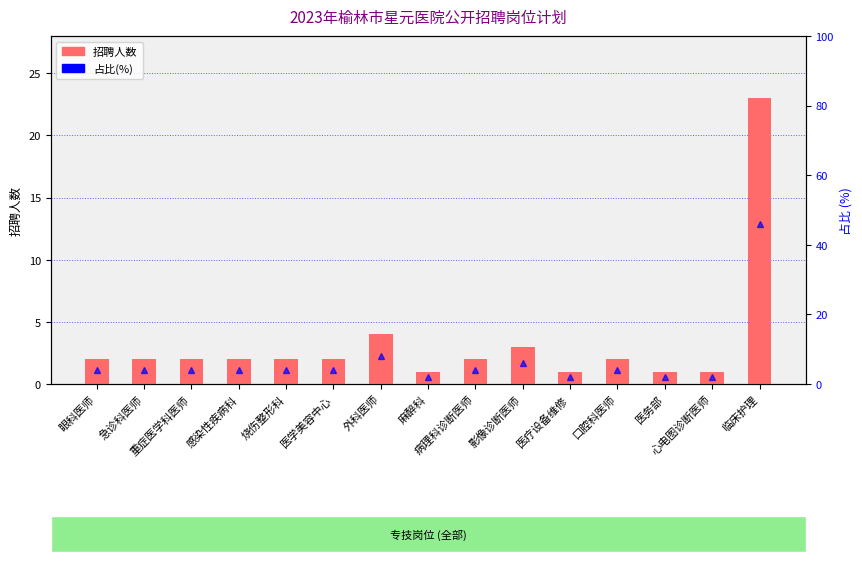

What is the spread (max minus min) of values at 心电图诊断医师?

1